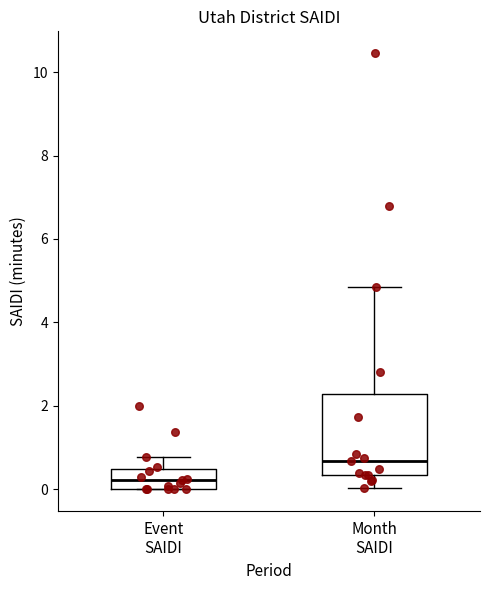

Which box's median line is the lowest?

Event SAIDI